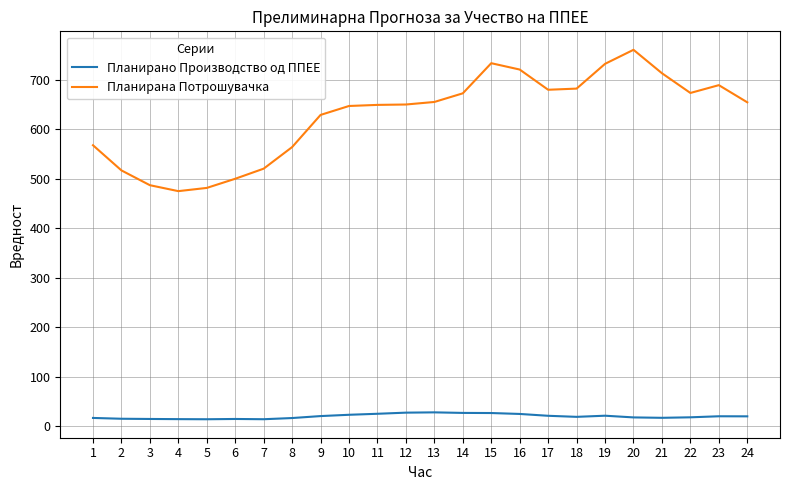

How many series are shown in this chart?

2